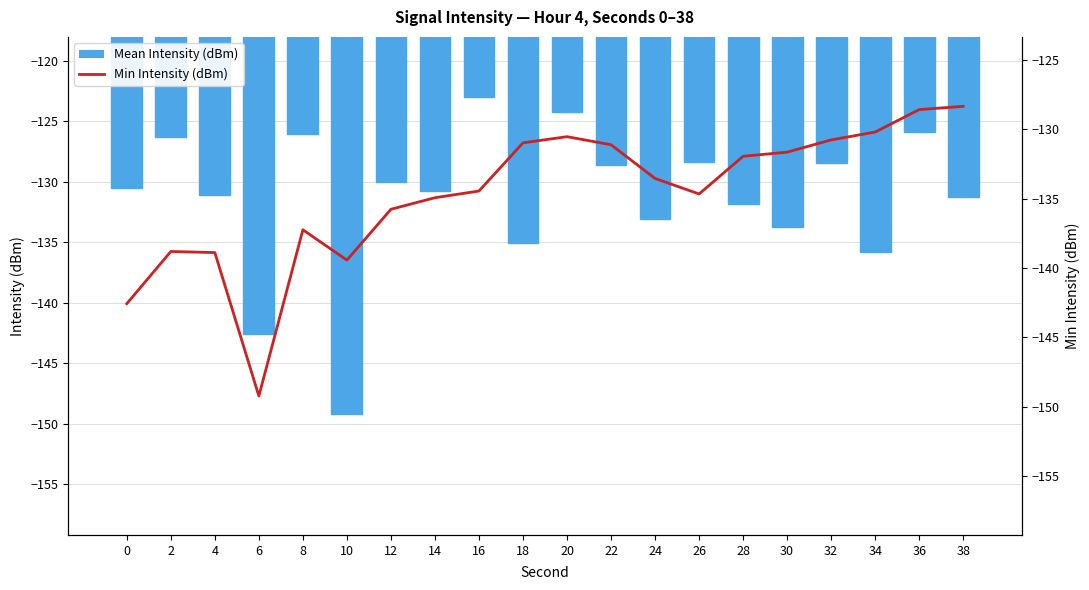

What is the spread (max minus min) of values at 2?

12.5